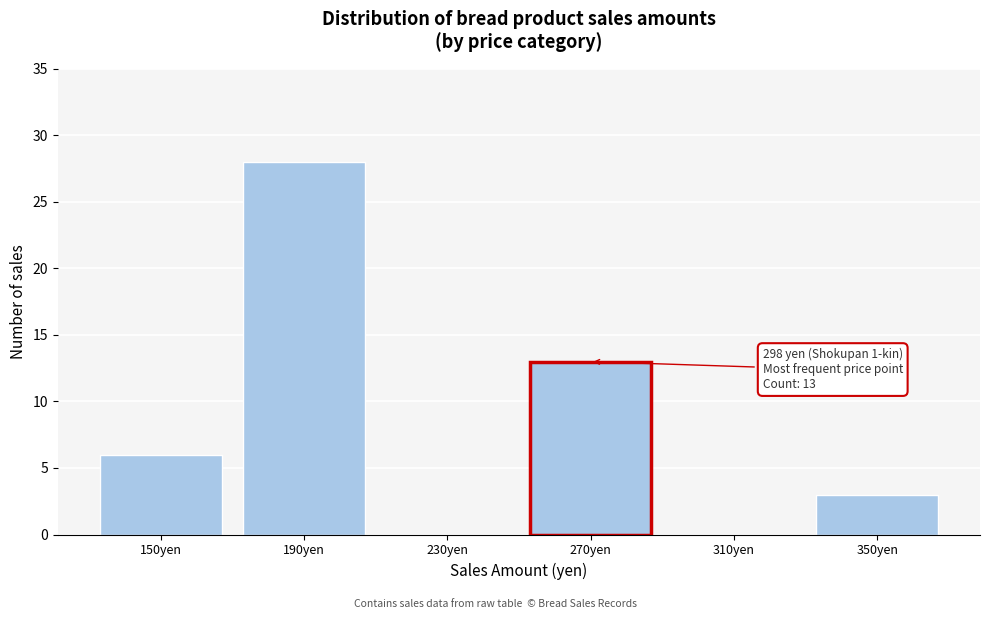

Reading left to right, extract all data points from this chart.

150yen=6	190yen=28	230yen=0	270yen=13	310yen=0	350yen=3